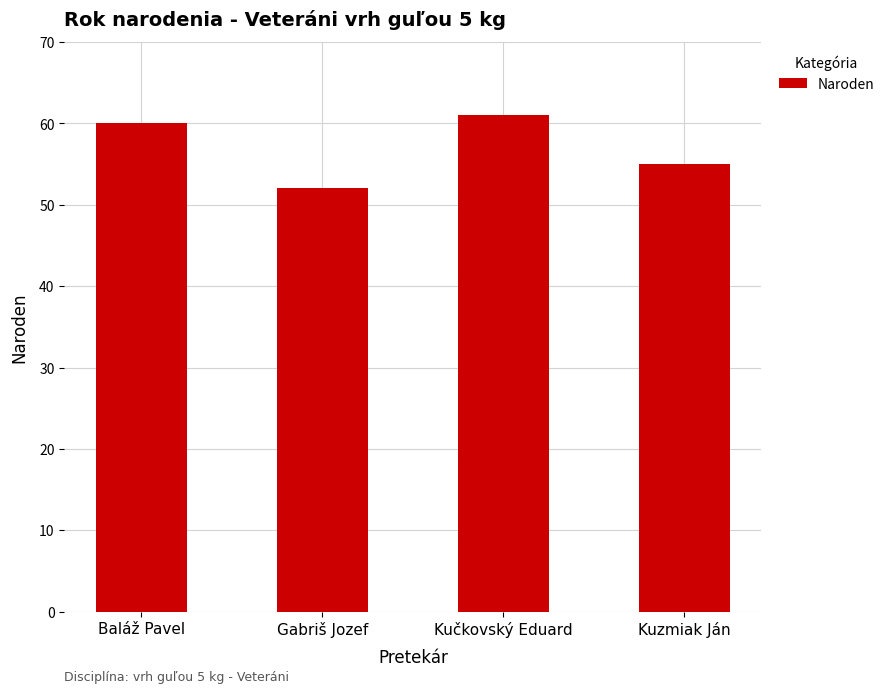

What is the value of the 2nd bar from the left?

52